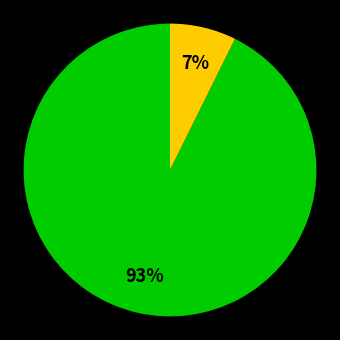

To the nearest percent, what is the difference between the largest and smallest slice percentages?

93%